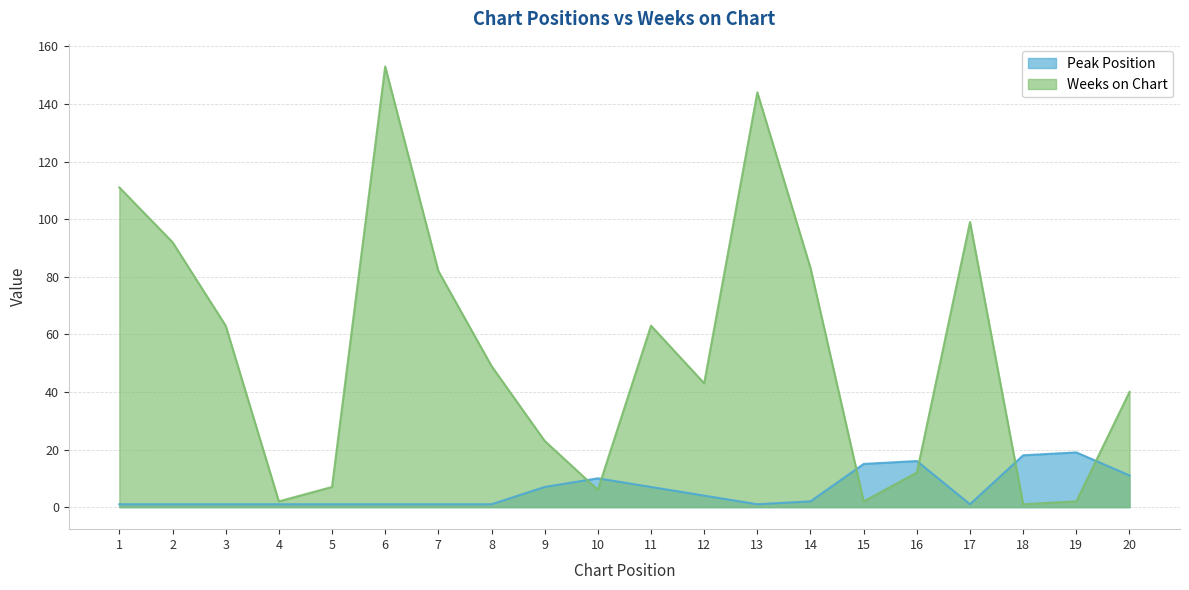

The Peak Position series shows 0 at 3. True or false?

False